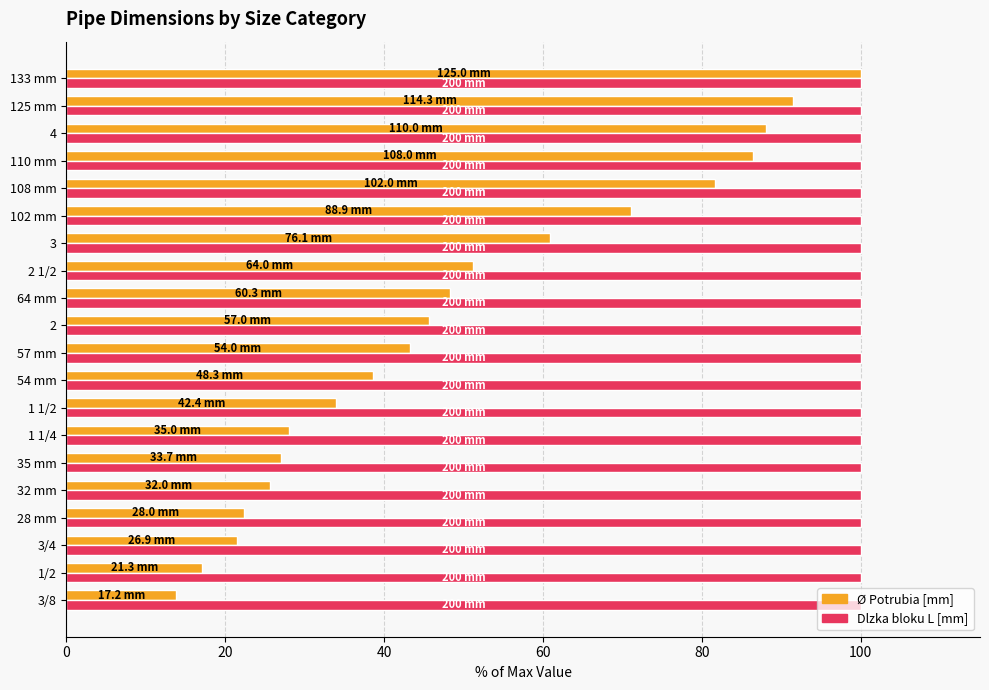

The value of Ø Potrubia [mm] at 54 mm is 38.6. True or false?

True